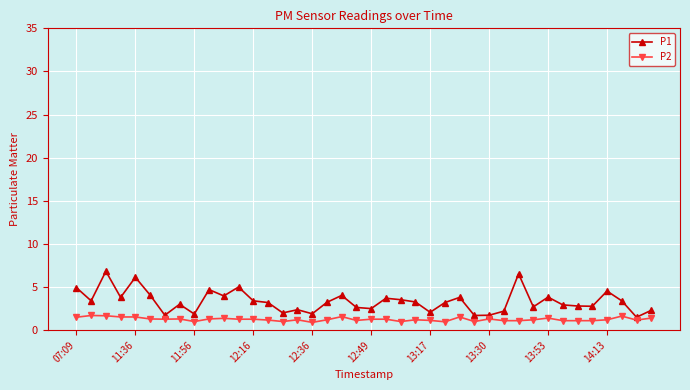

What is the value of the P2 point at the 11th from the left?

1.4